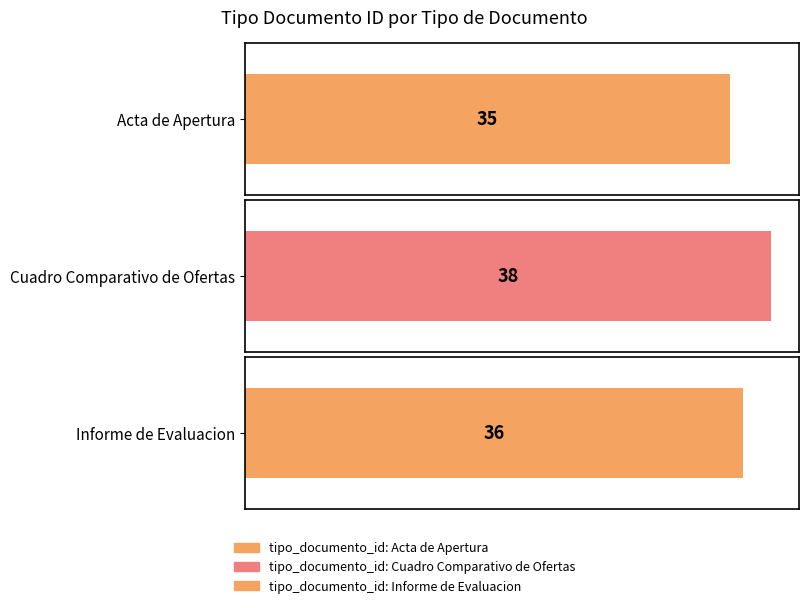

Does the chart contain stacked bars?

No